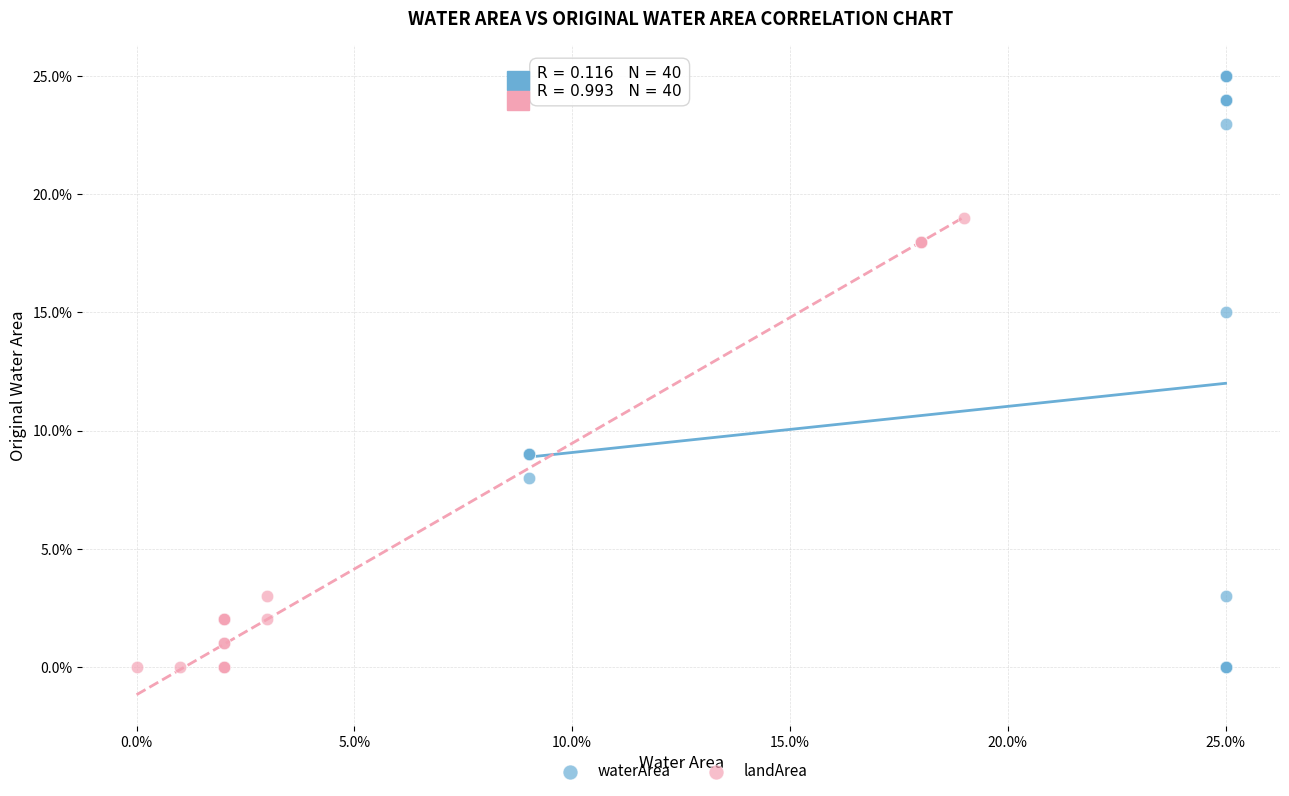

What are all the series names shown in the legend?

waterArea, landArea